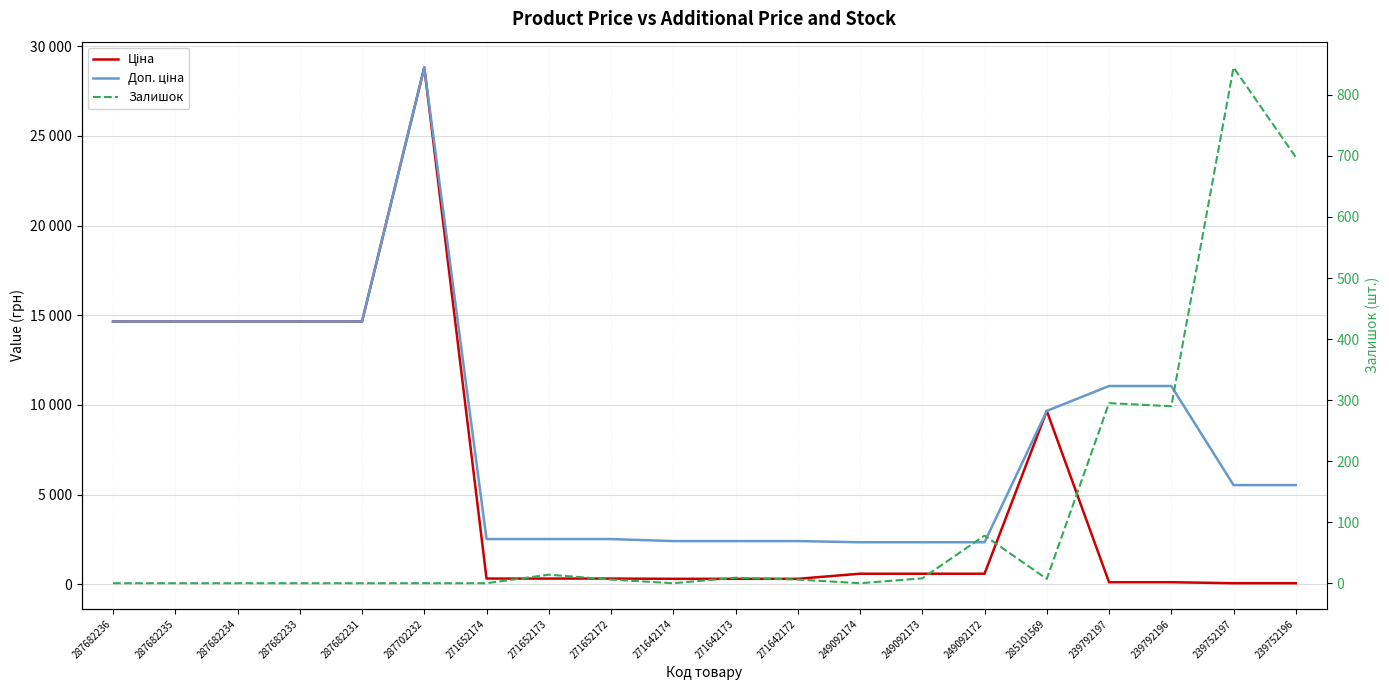

What is the difference between the maximum and minimum values in the Ціна series?

28766.5